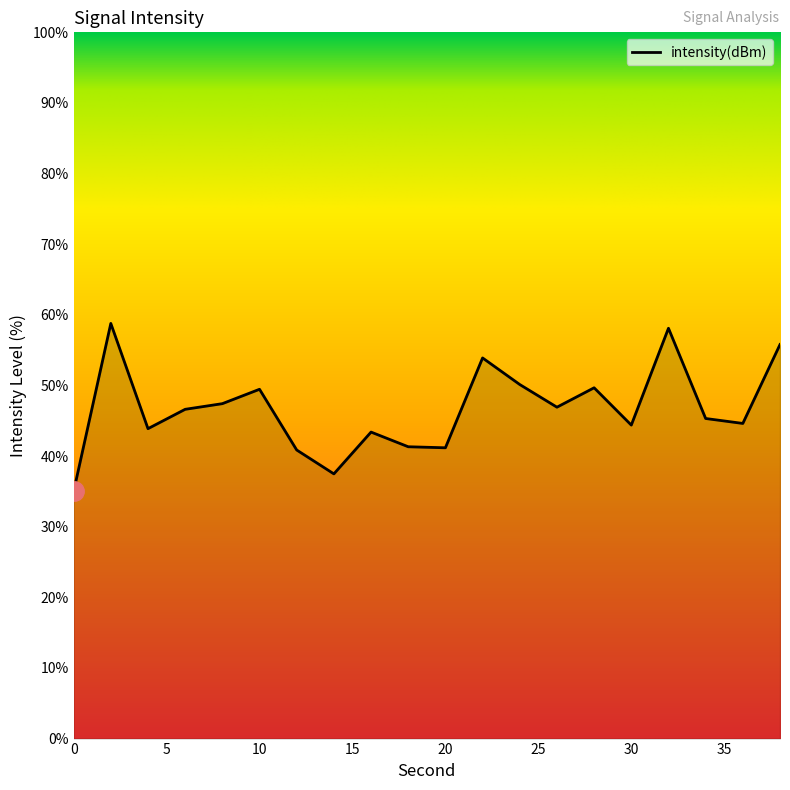

How many lines are shown in the chart?

1